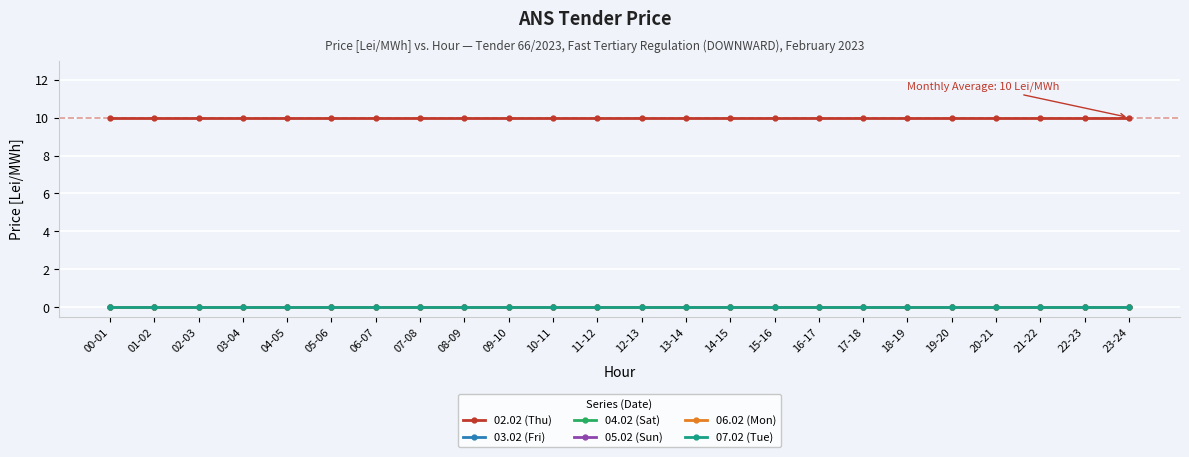

Which label corresponds to the smallest value in the chart?

00-01